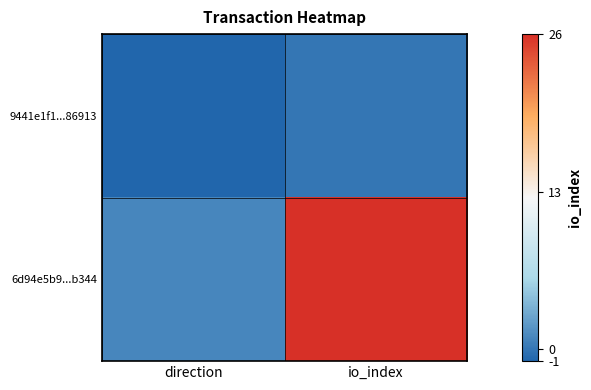

What is the spread (max minus min) of values at io_index?

26